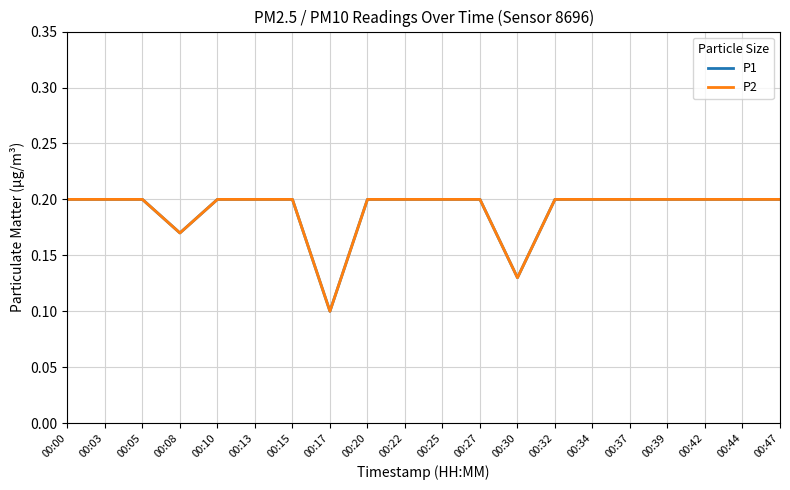

Does the chart display data point markers on the line(s)?

No